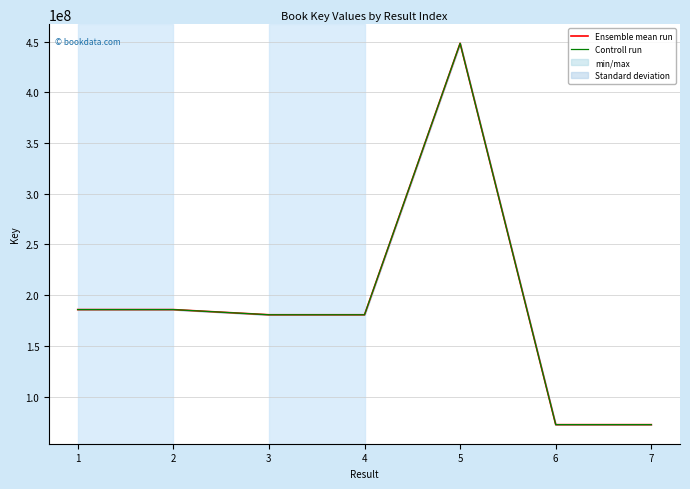

Reading left to right, transcribe all the data shown in this chart.

Ensemble mean run: 185771483	185771993	180684389	180684054	448230997	72374151	72373719
Controll run: 185771483	185771993	180684389	180684054	448230997	72374151	72373719